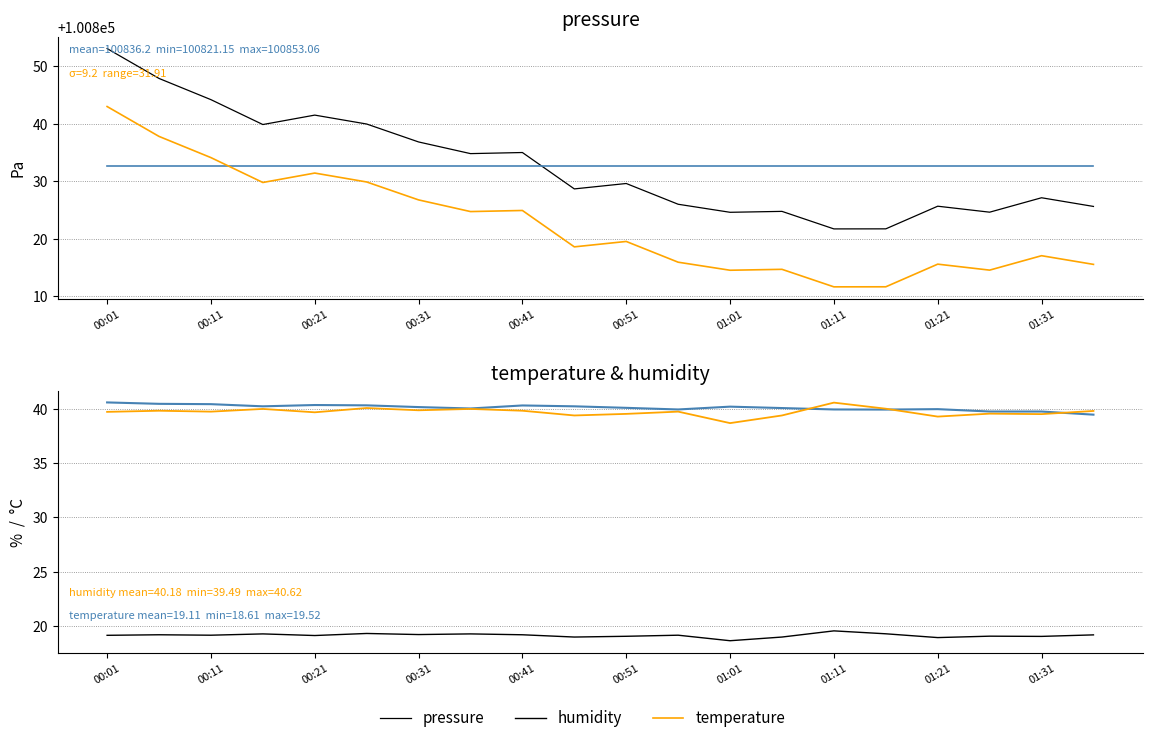

How many interior local peaks does the temperature series have?

7